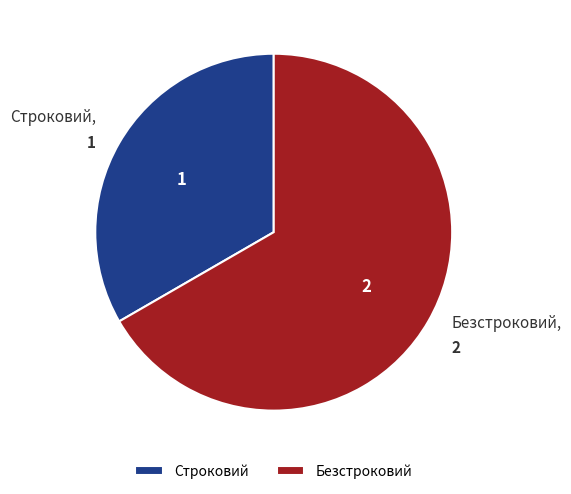

True or false: Строковий accounts for 18% of the total.

False